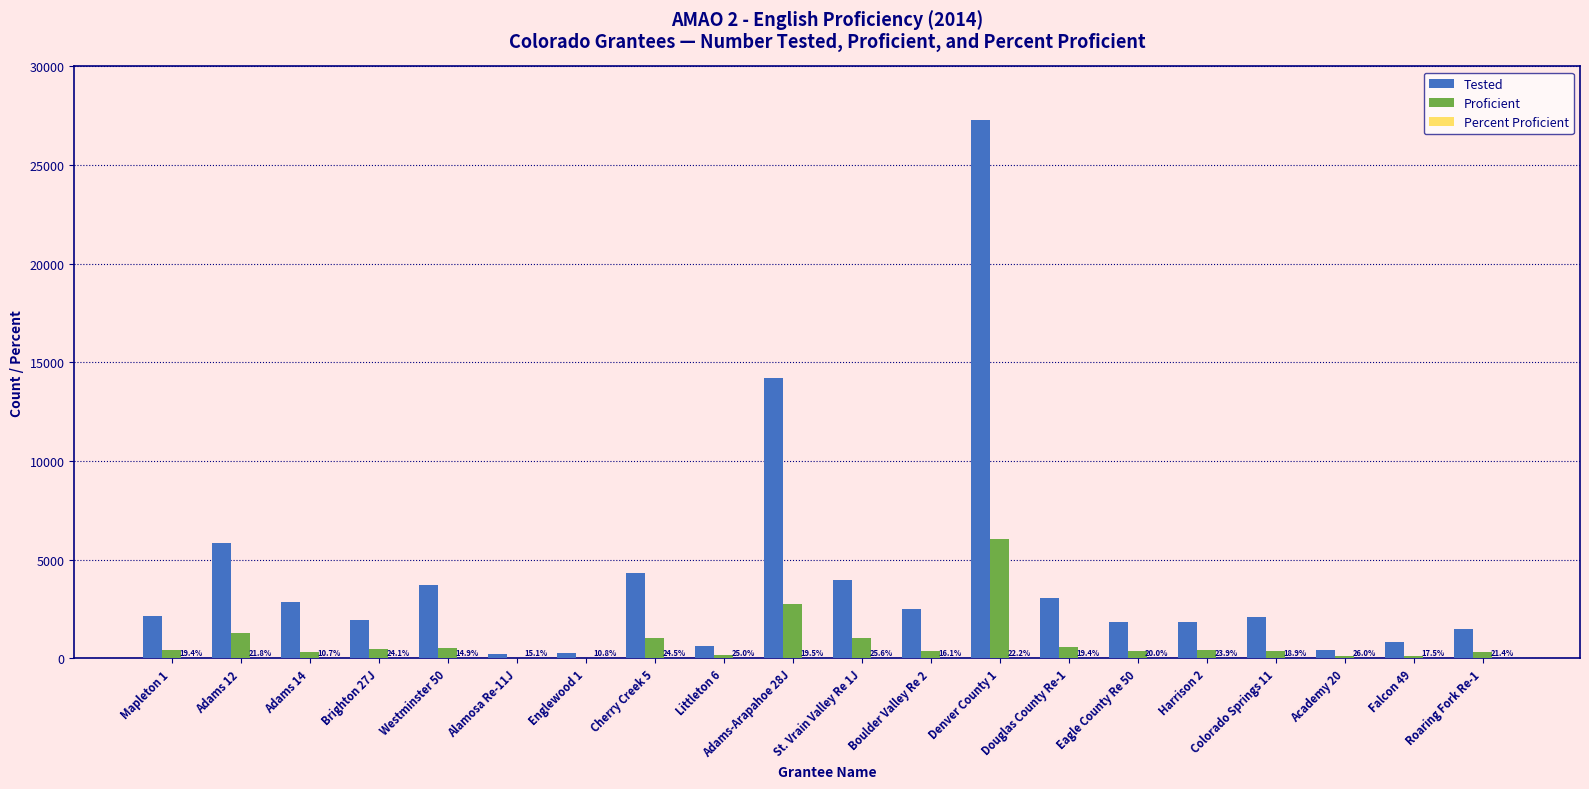

What is the maximum value for Tested?

27289.0